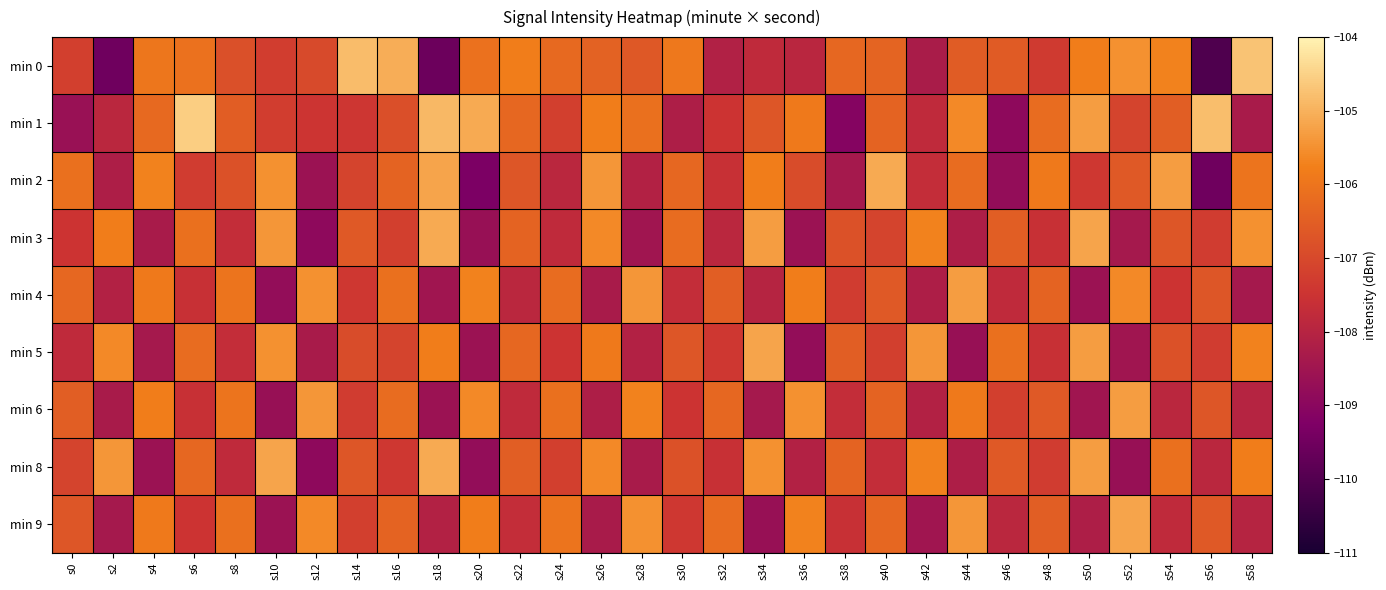

At how many categories does at least one series exceed -106?

24